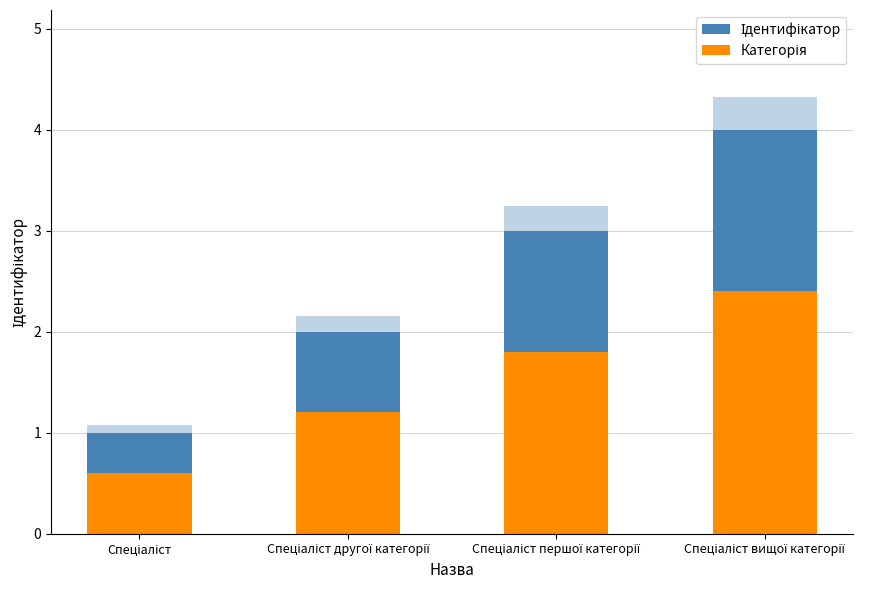

At how many categories does at least one series exceed 0?

4